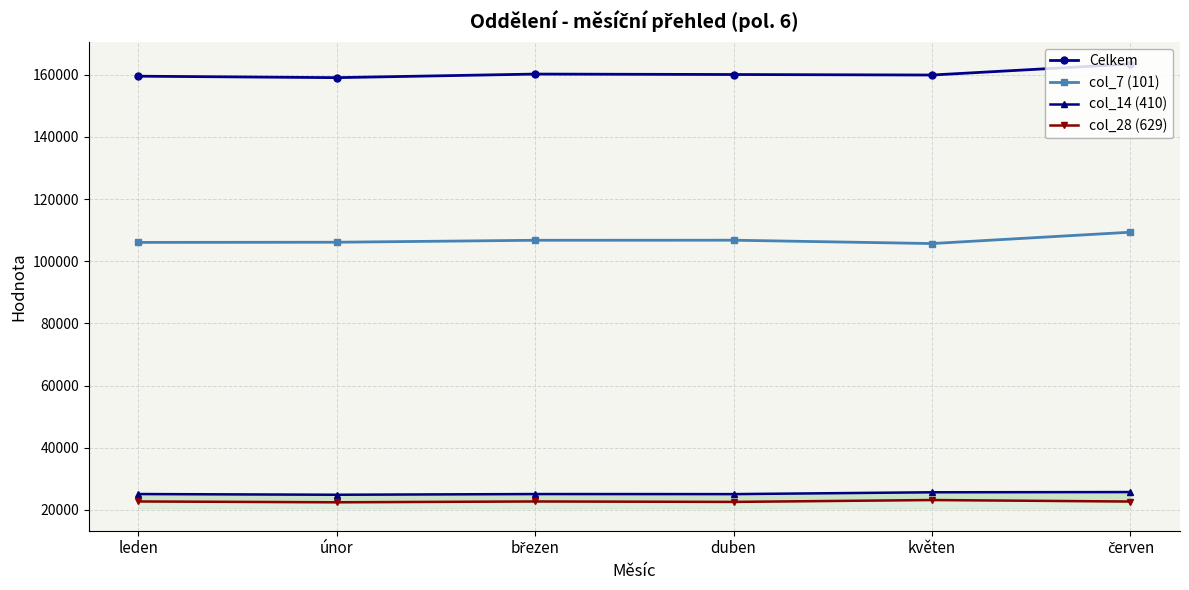

At which label does col_28 (629) reach its peak?

květen